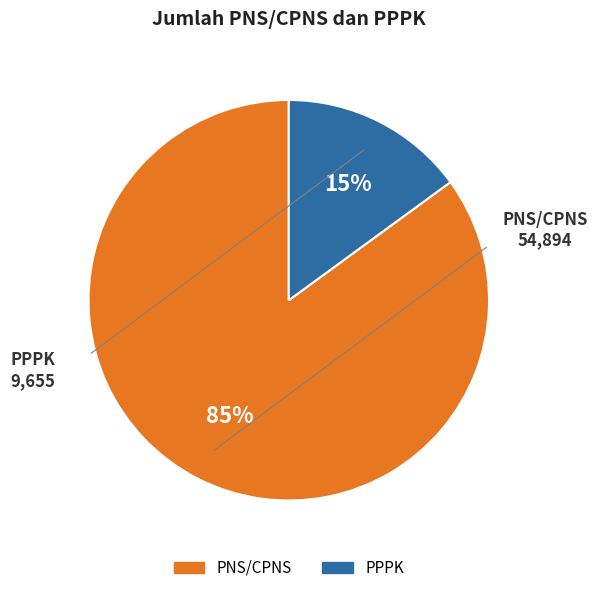

To the nearest percent, what is the combined percentage of PNS/CPNS and PPPK?

100%